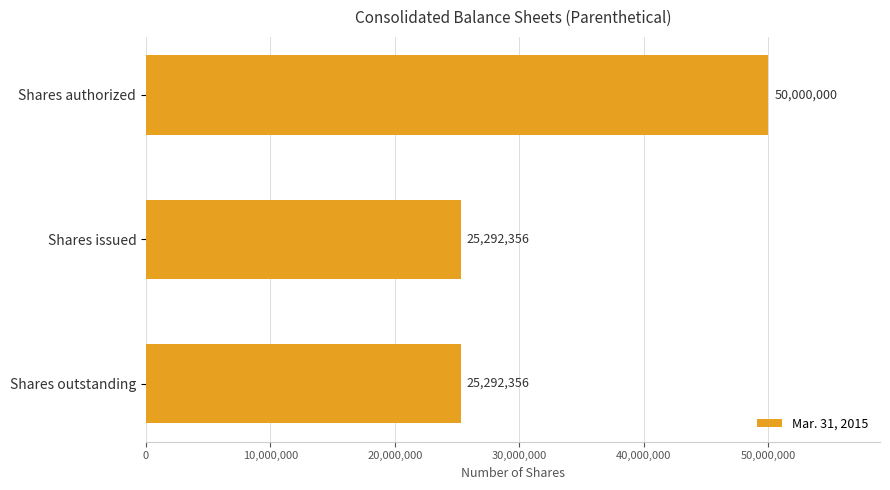

What is the average value?

33528237